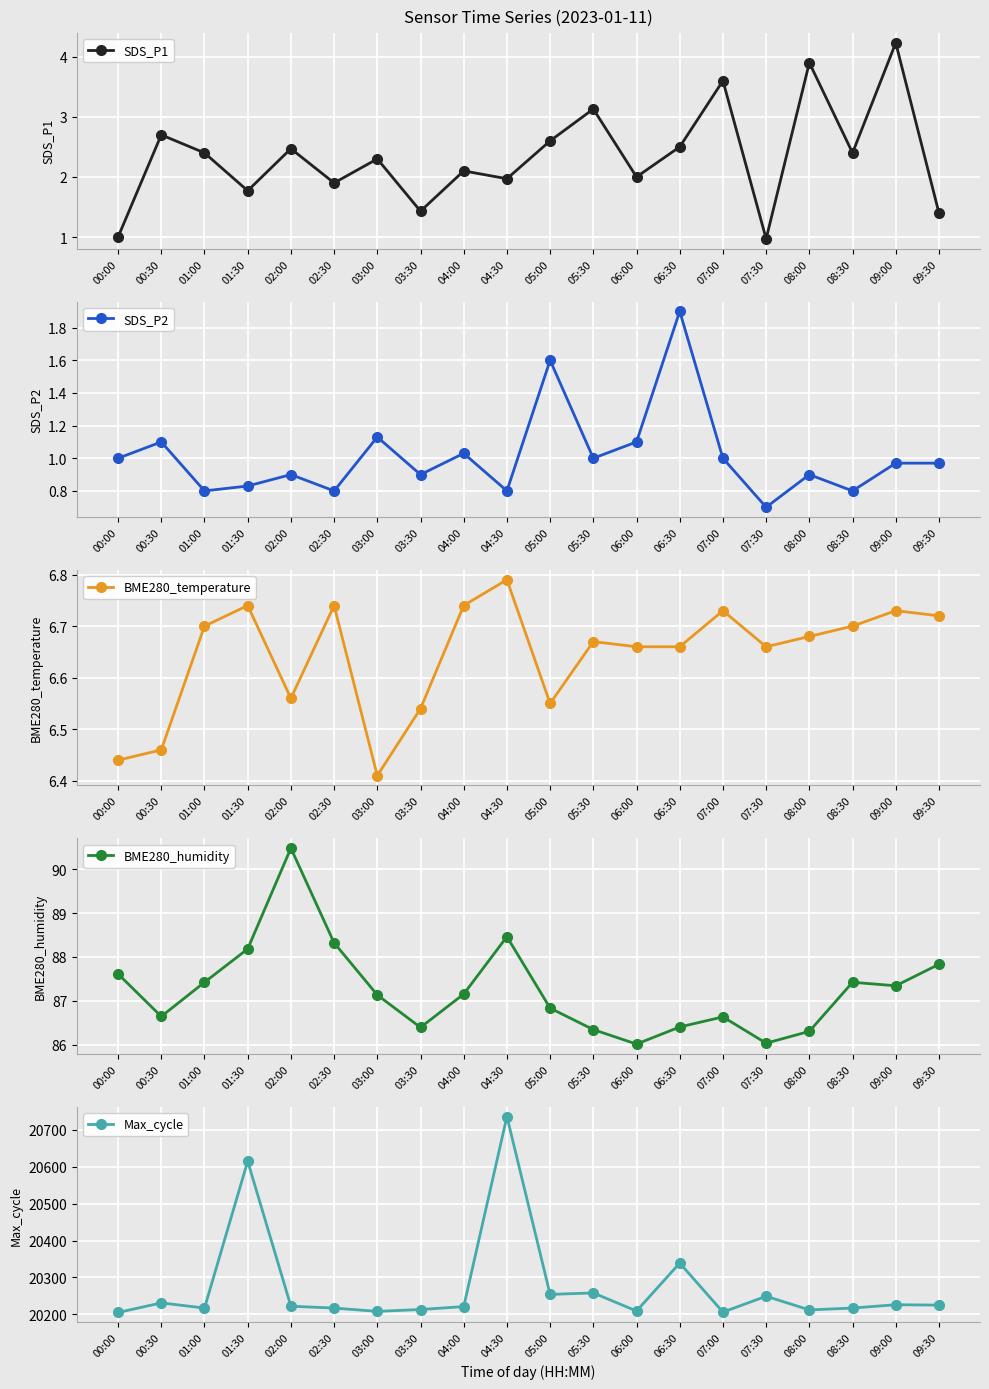

What is the average value of the SDS_P2 series?

1.0